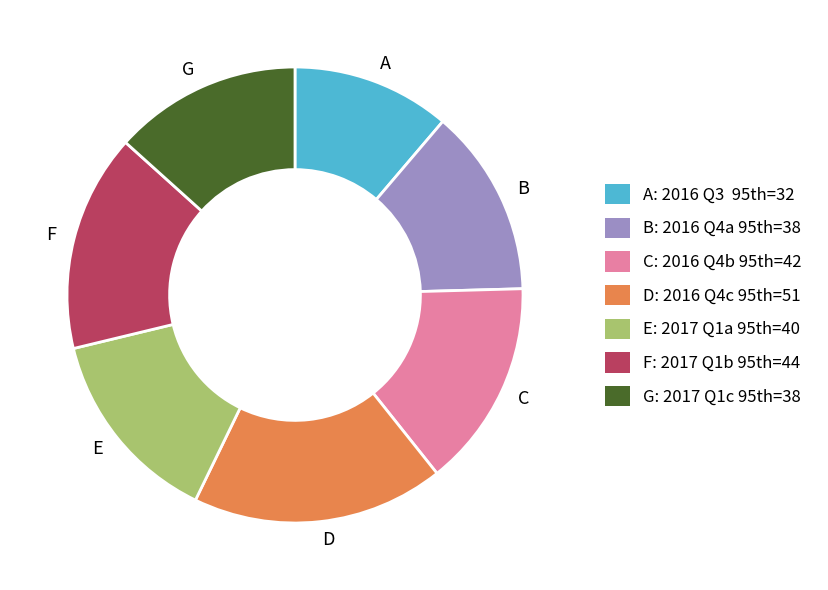

Is there a majority slice in this chart?

No